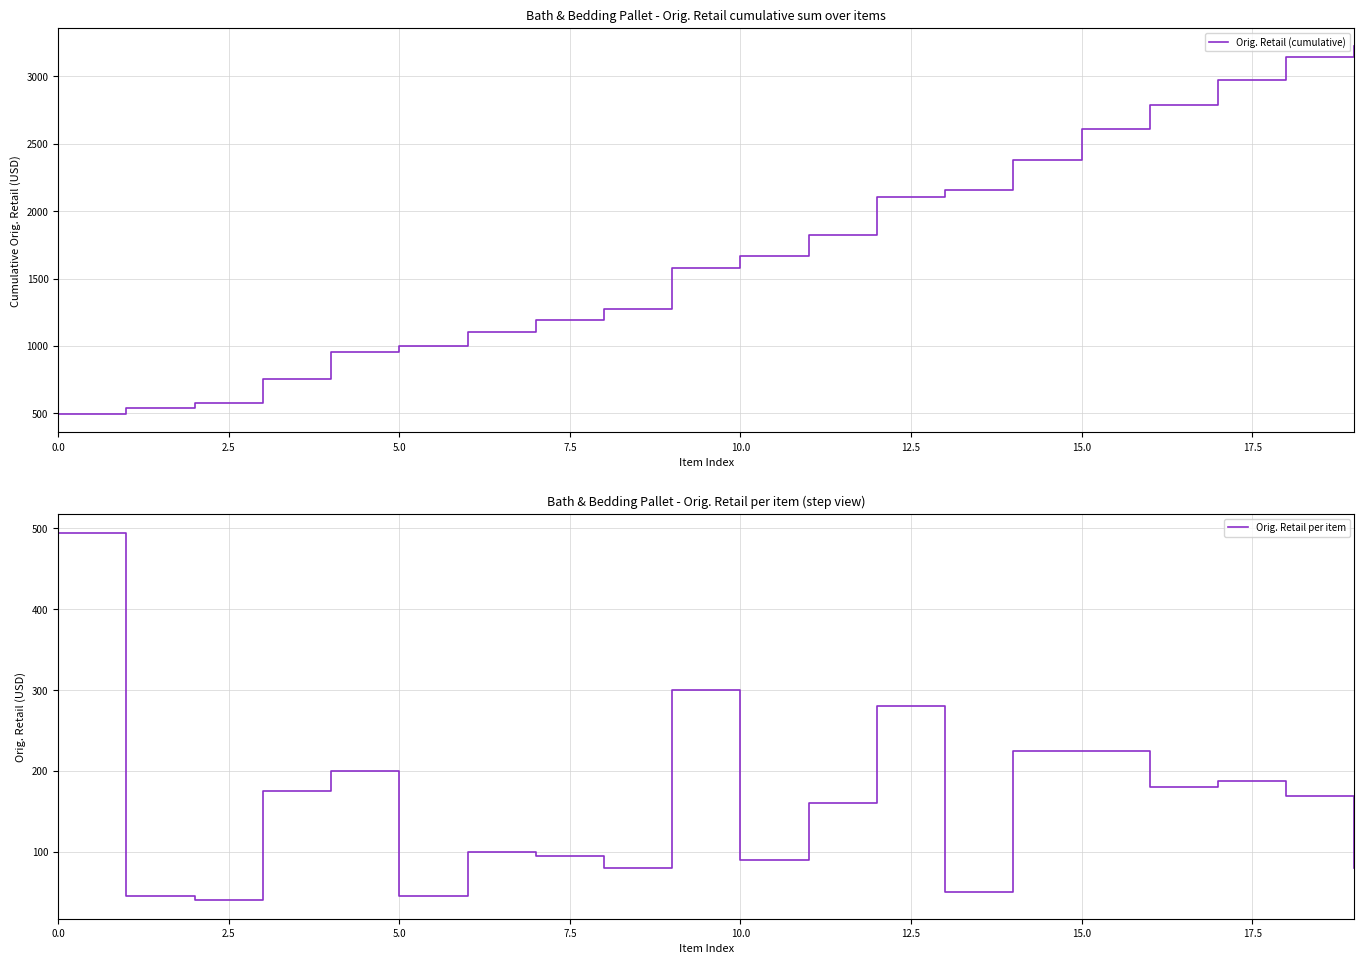

Which series has the largest total across all categories?

Orig. Retail (cumulative)